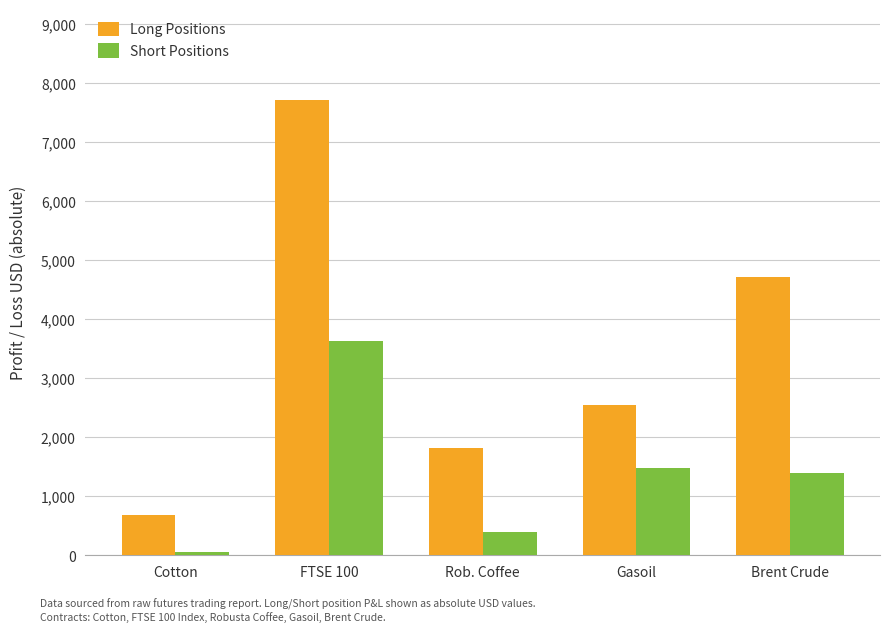

What is the approximate value of Short Positions at Brent Crude?

1400.0